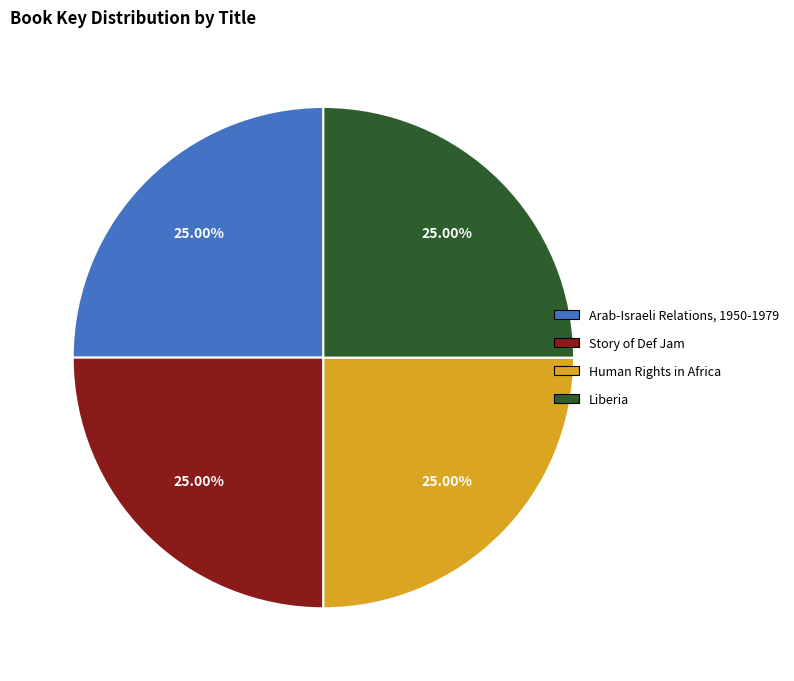

Combined, what portion of the pie is Story of Def Jam and Arab-Israeli Relations, 1950-1979?

50.0%